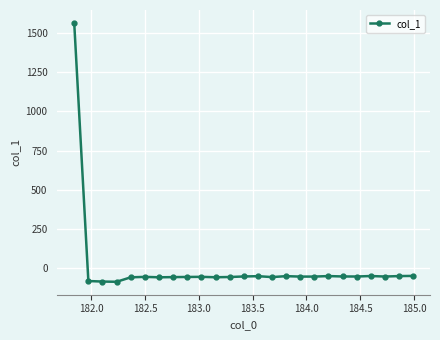

What is the maximum value shown in the chart?

1567.2